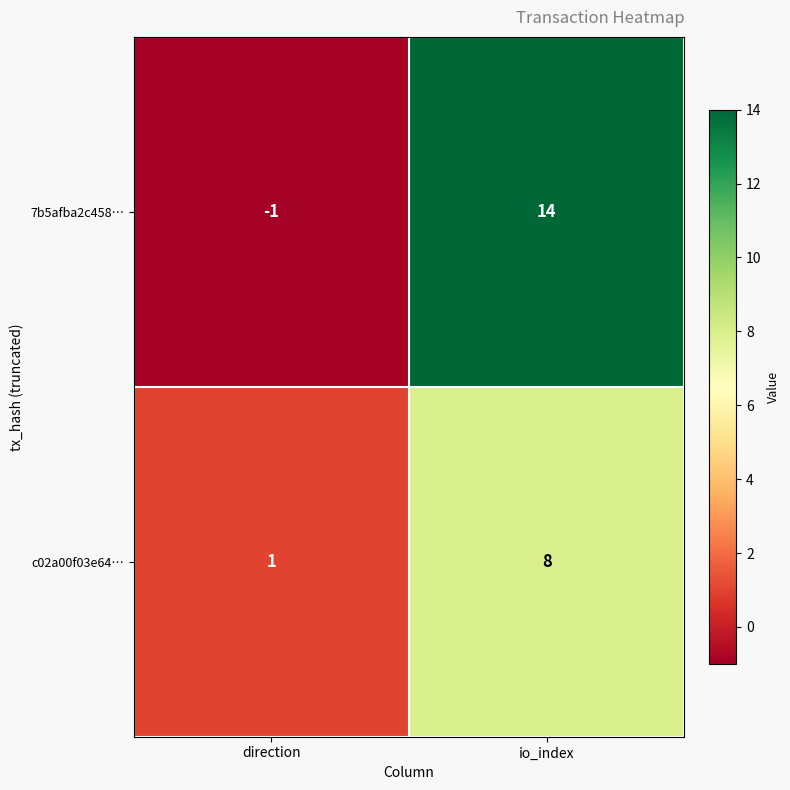

The value of c02a00f03e64… at io_index is 8. True or false?

True